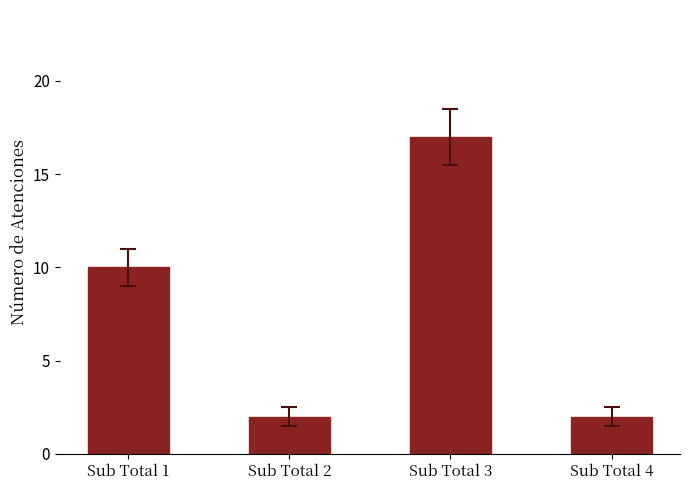

What is the value of the 1st bar from the left?

10